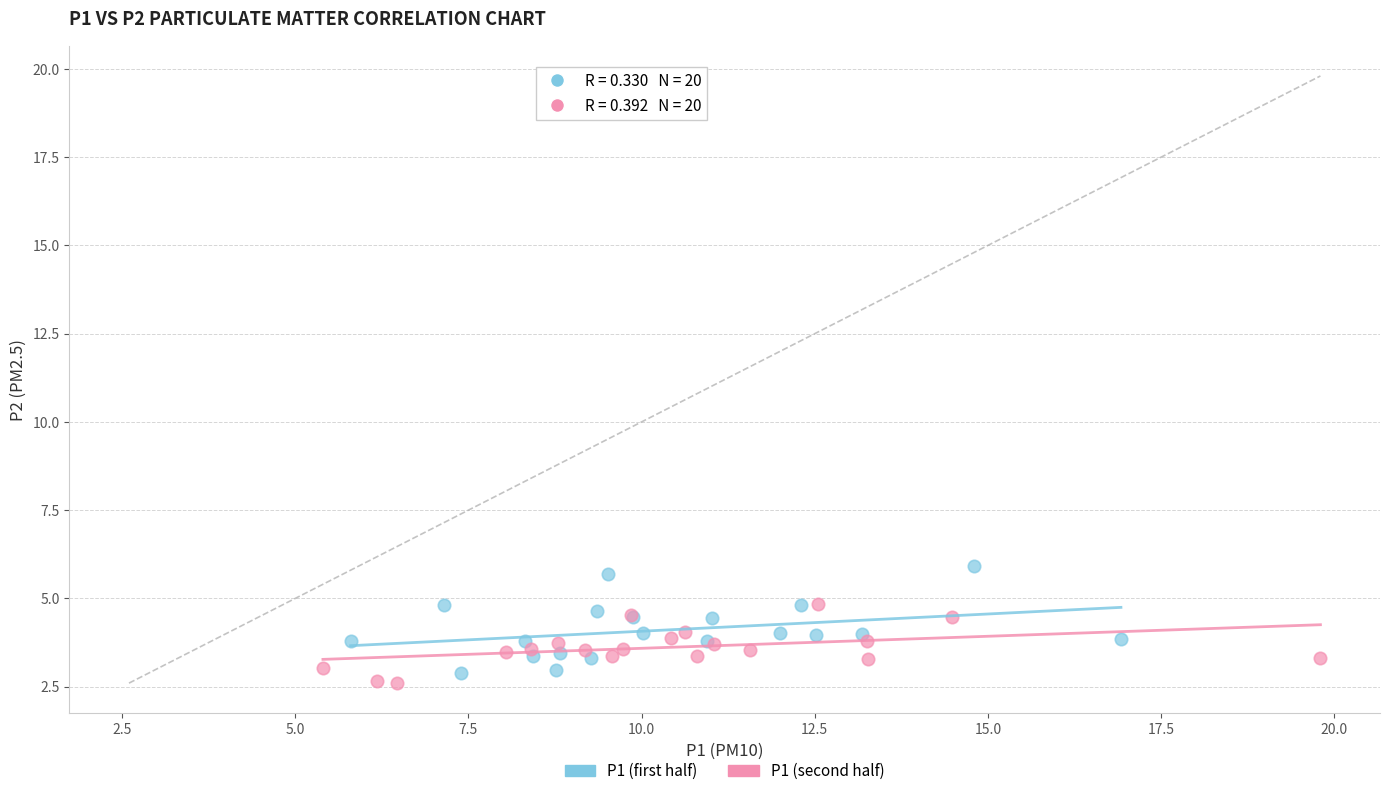

Which series contains the highest Y value?

P1 (first half)